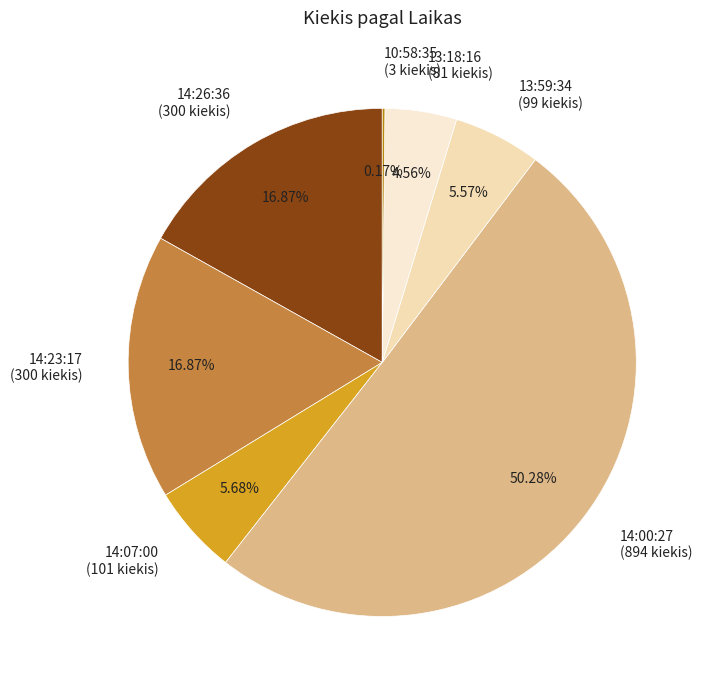

Which category accounts for the majority?

14:00:27 (894 kiekis)